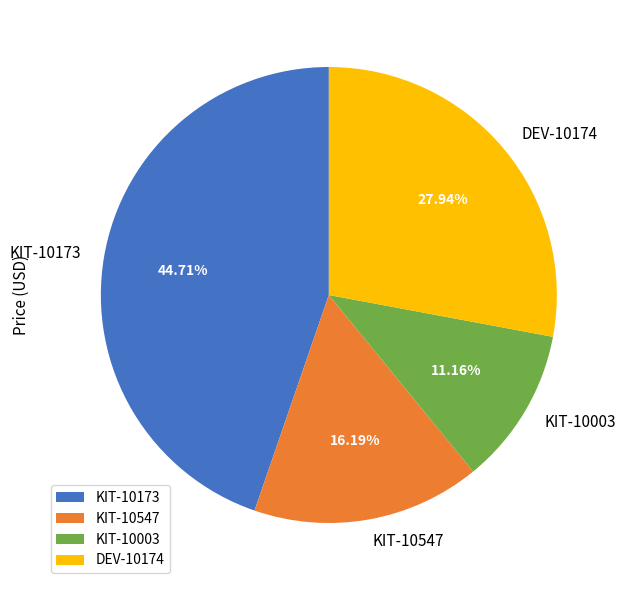

Rank the categories by value from highest to lowest.

KIT-10173, DEV-10174, KIT-10547, KIT-10003